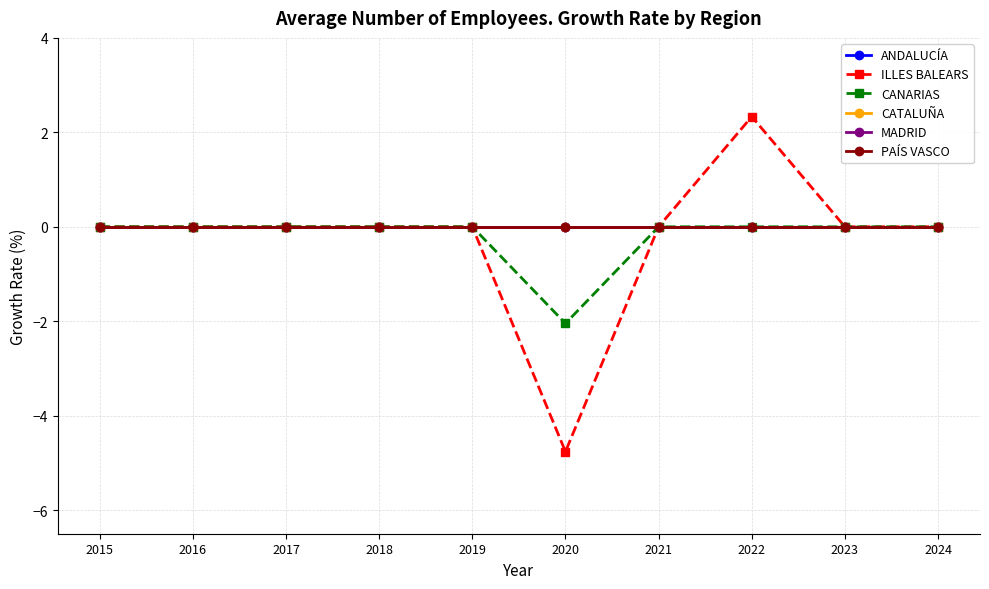

At which label is PAÍS VASCO closest to 0?

2015